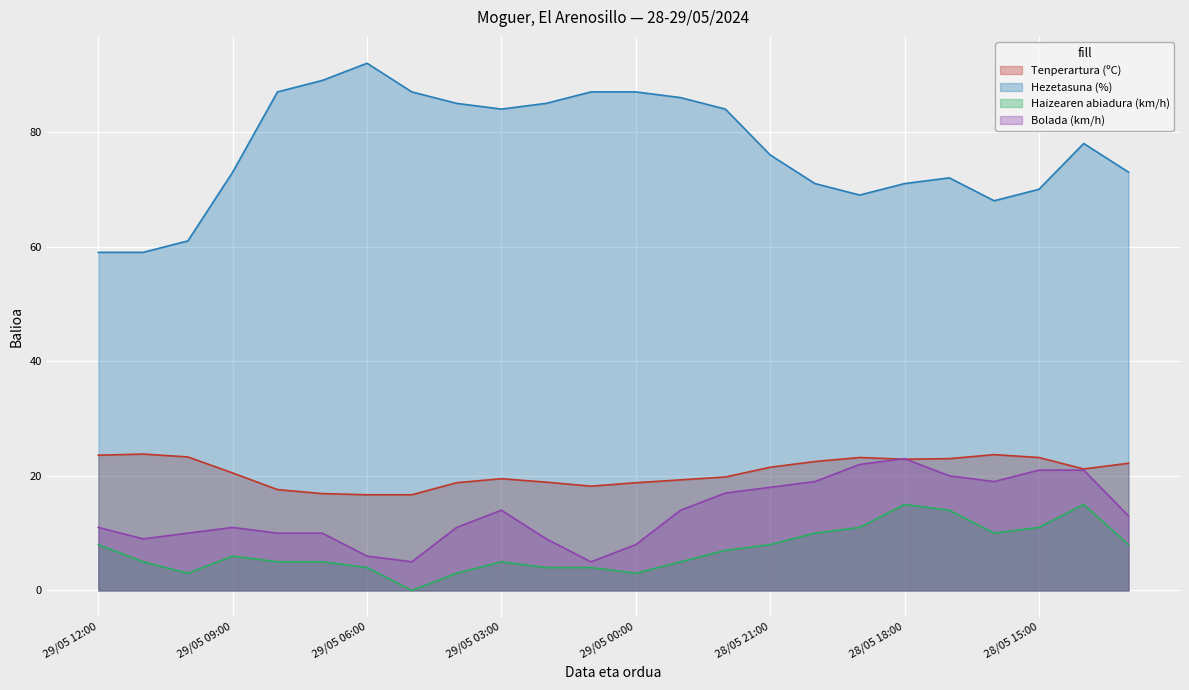

The value of Bolada (km/h) at 29/05 11:00 is 4.3. True or false?

False